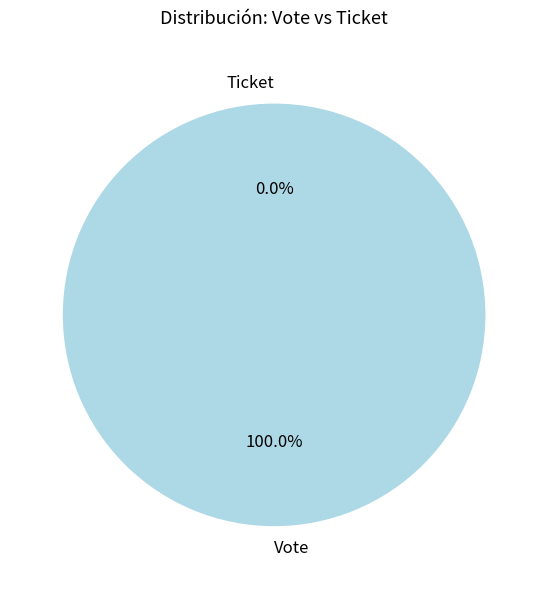

Is Ticket the majority of the pie?

No